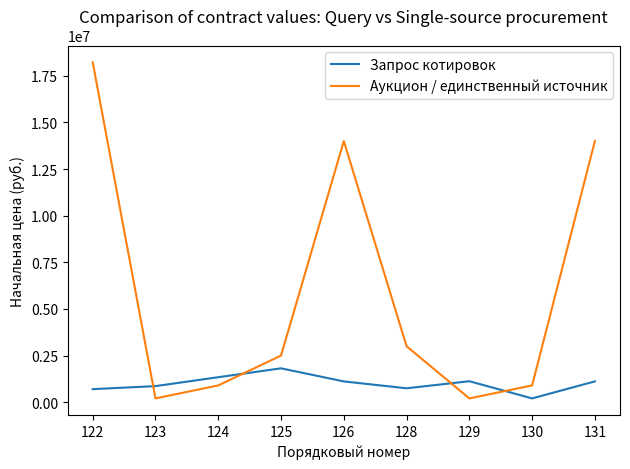

How many lines are shown in the chart?

2